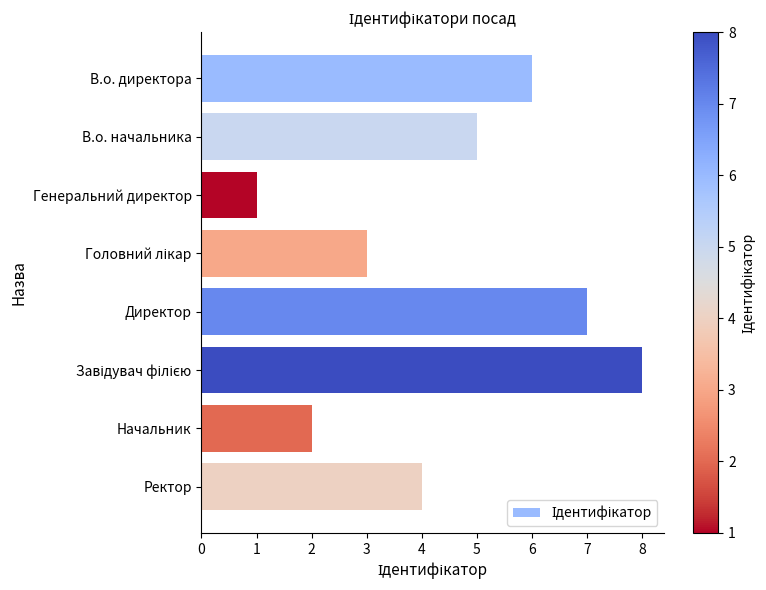

The value at Директор is 13. True or false?

False